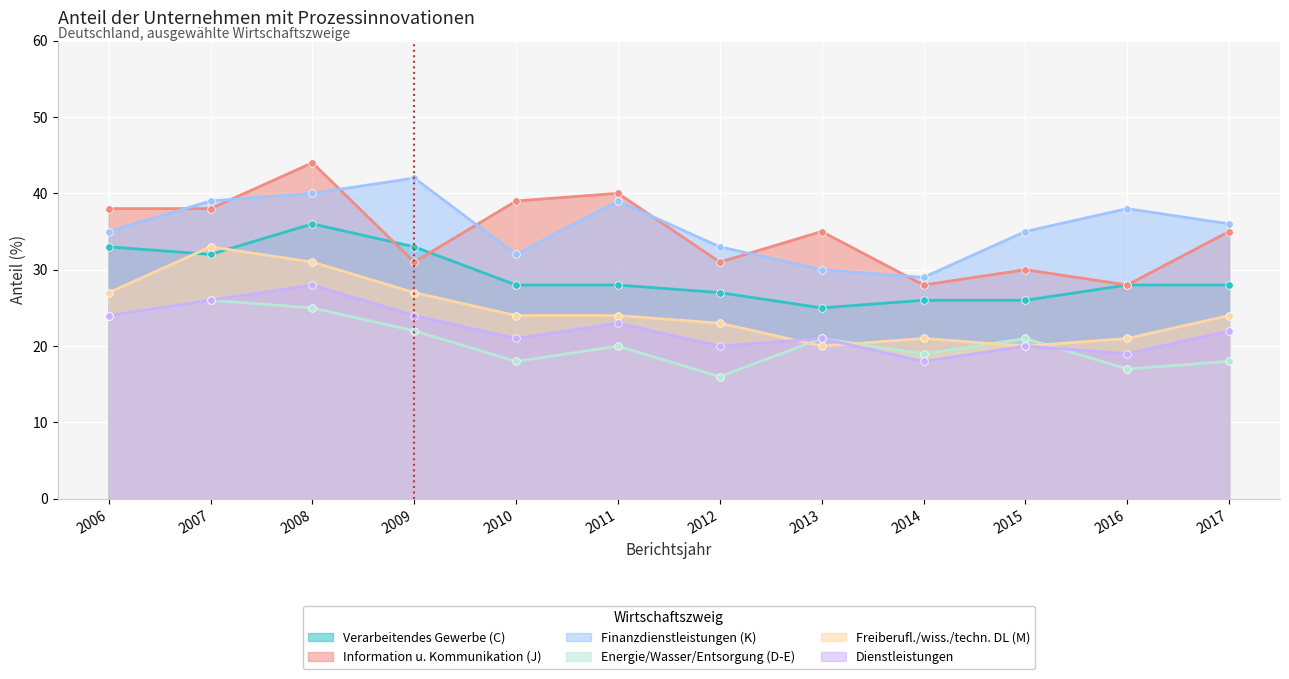

Which series contains the lowest Y value?

Energie/Wasser/Entsorgung (D-E)